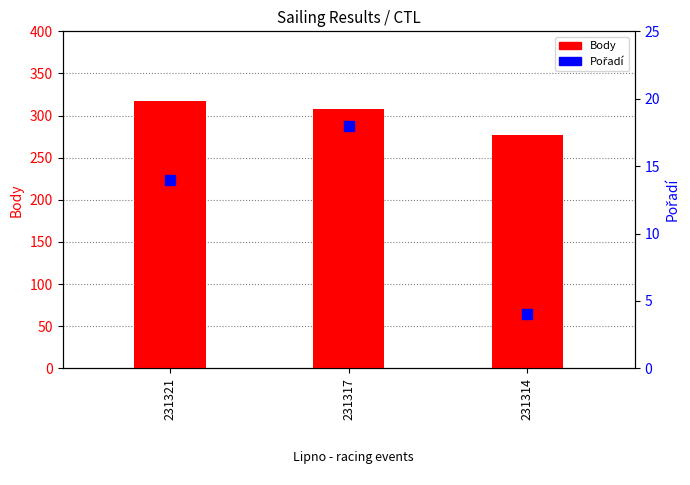

Which series reaches the minimum Y coordinate?

Pořadí